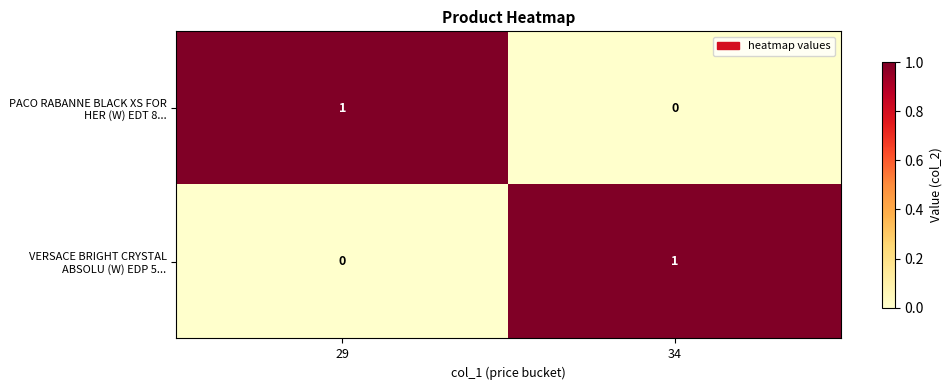

At which label is PACO RABANNE BLACK XS FOR HER (W) EDT 8... closest to 0?

34